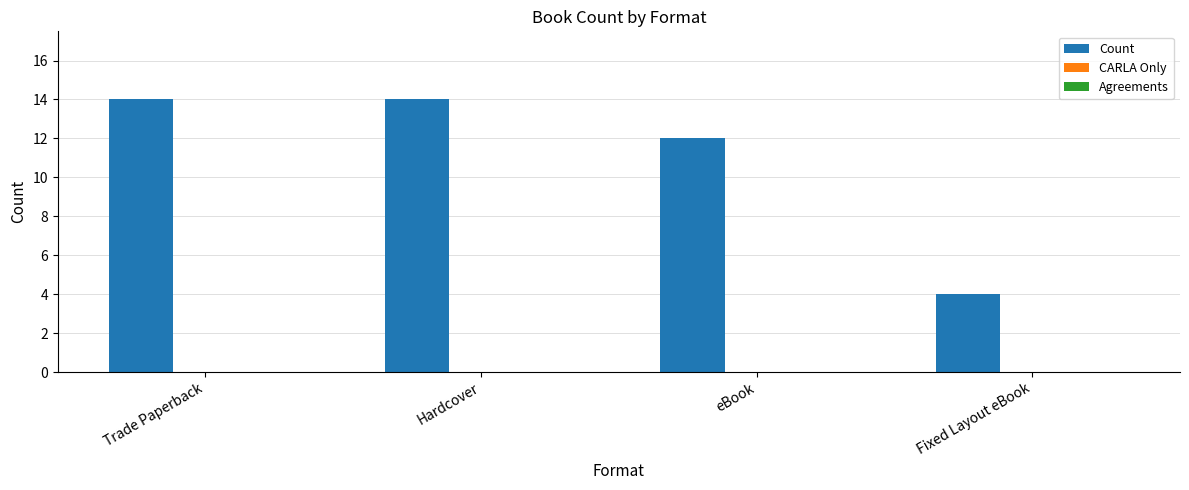

Reading right to left, extract all data points from this chart.

Fixed Layout eBook=4	eBook=12	Hardcover=14	Trade Paperback=14